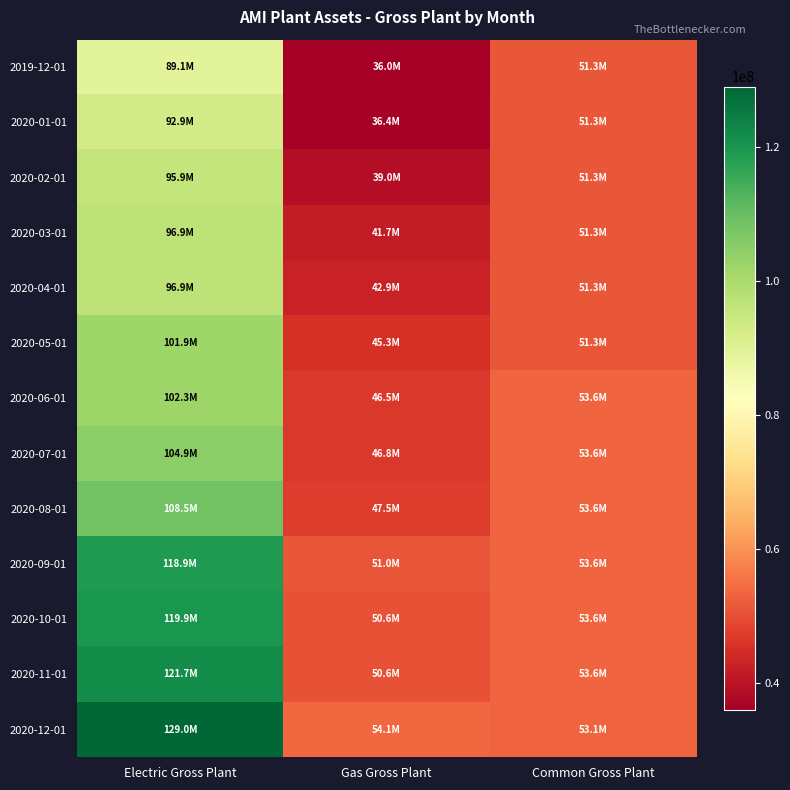

Reading left to right, list all the values displayed in this chart.

2019-12-01: Electric Gross Plant=89148480.7	Gas Gross Plant=35982736.5	Common Gross Plant=51329852.4
2020-01-01: Electric Gross Plant=92920585.0	Gas Gross Plant=36424063.3	Common Gross Plant=51332932.6
2020-02-01: Electric Gross Plant=95920194.5	Gas Gross Plant=39041167.8	Common Gross Plant=51332932.6
2020-03-01: Electric Gross Plant=96936395.4	Gas Gross Plant=41652336.3	Common Gross Plant=51335696.5
2020-04-01: Electric Gross Plant=96937237.3	Gas Gross Plant=42853939.4	Common Gross Plant=51341025.0
2020-05-01: Electric Gross Plant=101852818.7	Gas Gross Plant=45332025.2	Common Gross Plant=51342606.0
2020-06-01: Electric Gross Plant=102269634.8	Gas Gross Plant=46547067.3	Common Gross Plant=53594535.4
2020-07-01: Electric Gross Plant=104860687.5	Gas Gross Plant=46832479.8	Common Gross Plant=53596173.1
2020-08-01: Electric Gross Plant=108452822.7	Gas Gross Plant=47499906.7	Common Gross Plant=53596284.2
2020-09-01: Electric Gross Plant=118910884.5	Gas Gross Plant=50994958.7	Common Gross Plant=53596861.7
2020-10-01: Electric Gross Plant=119928334.4	Gas Gross Plant=50587336.5	Common Gross Plant=53597445.8
2020-11-01: Electric Gross Plant=121709172.3	Gas Gross Plant=50618506.1	Common Gross Plant=53597445.8
2020-12-01: Electric Gross Plant=129016630.5	Gas Gross Plant=54062516.8	Common Gross Plant=53133674.6